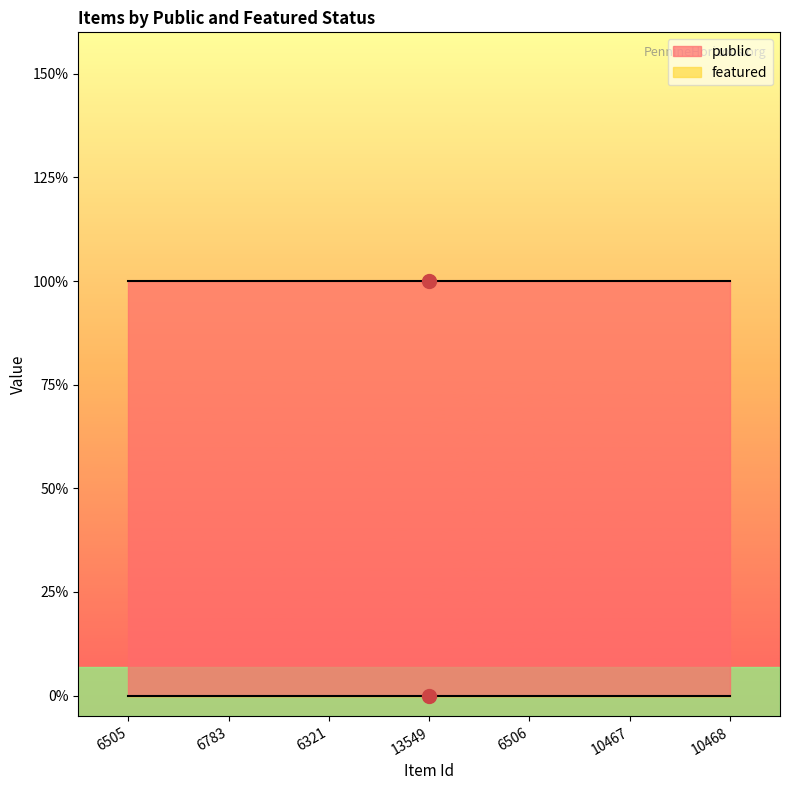

True or false: featured has a value of 0 at 6783.

True